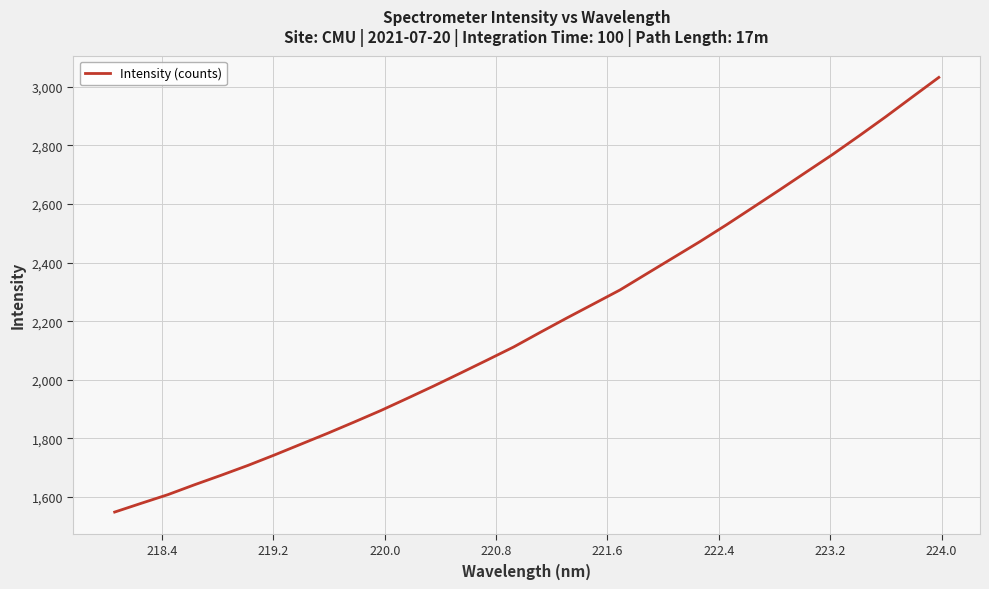

Is this an area chart (filled region under the line)?

No